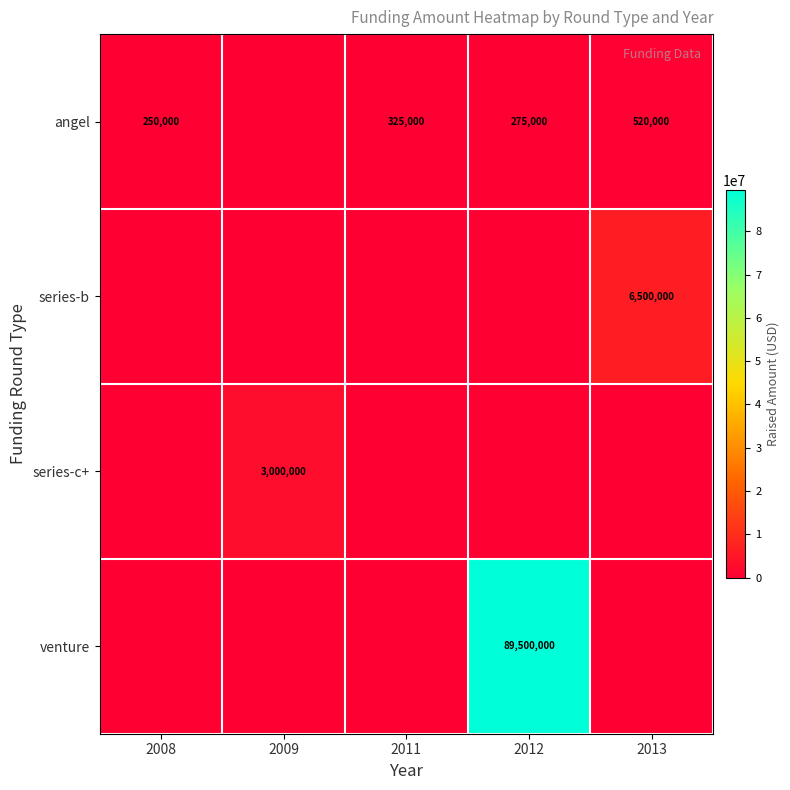

What is the difference between the angel values at 2013 and 2008?

270000